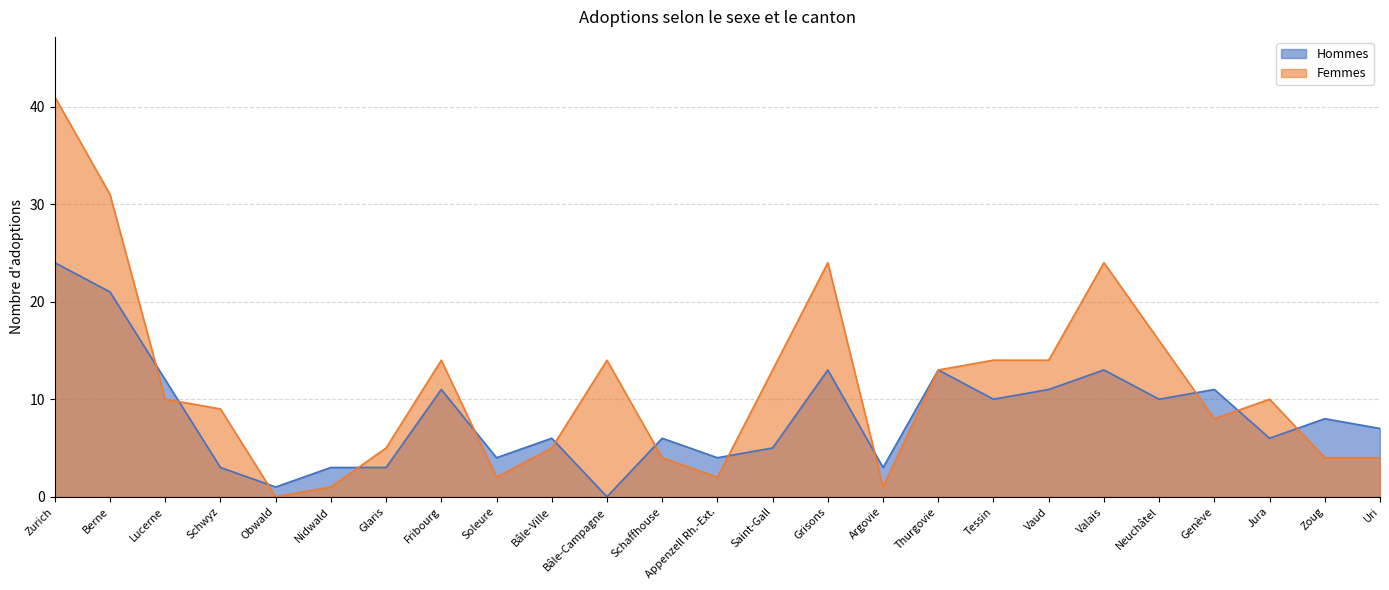

Reading left to right, transcribe all the data shown in this chart.

Hommes: 24	21	12	3	1	3	3	11	4	6	0	6	4	5	13	3	13	10	11	13	10	11	6	8	7
Femmes: 41	31	10	9	0	1	5	14	2	5	14	4	2	13	24	1	13	14	14	24	16	8	10	4	4